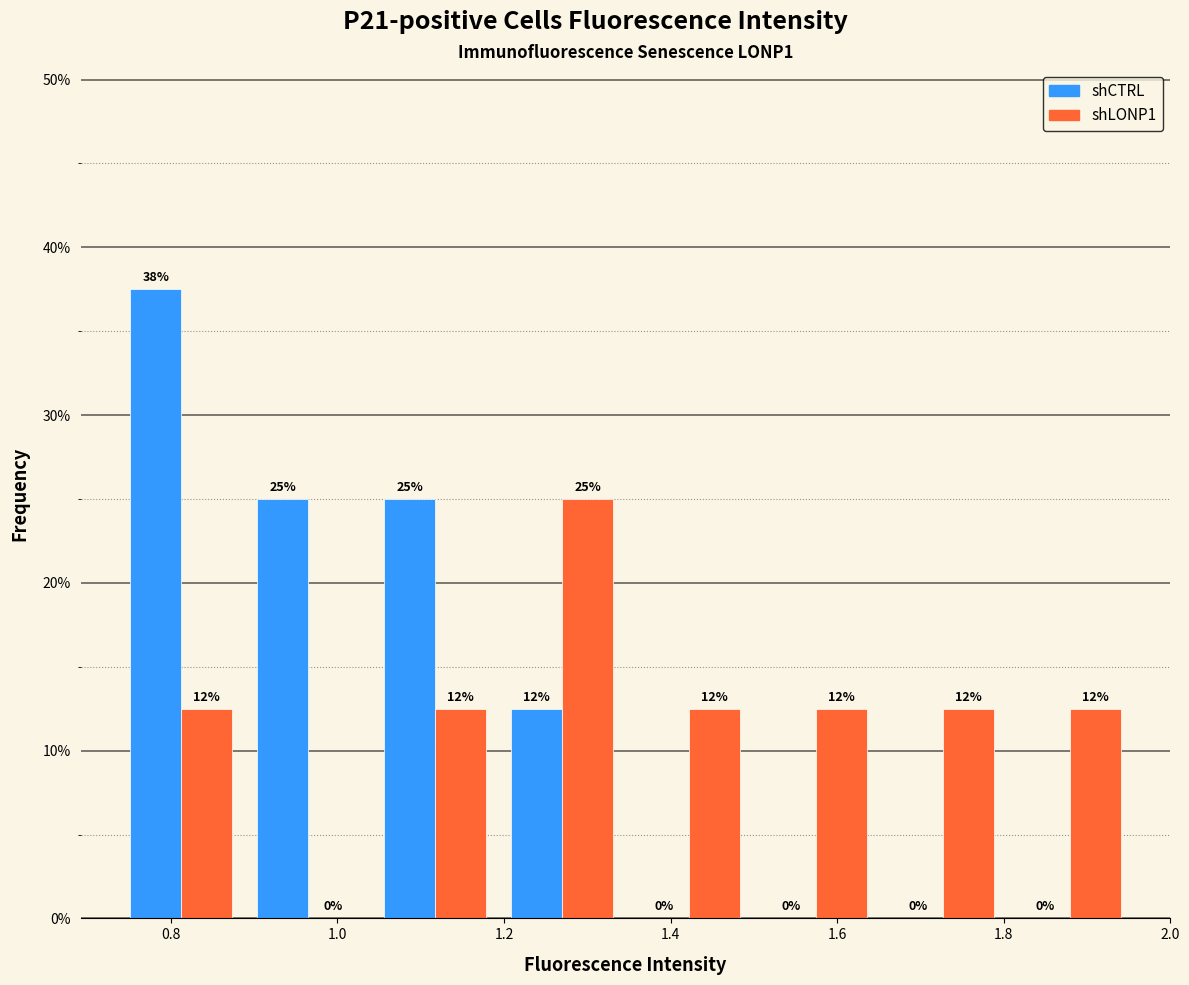

In the shCTRL series, which range on the x-axis has the tallest bar?

0.74 to 0.88